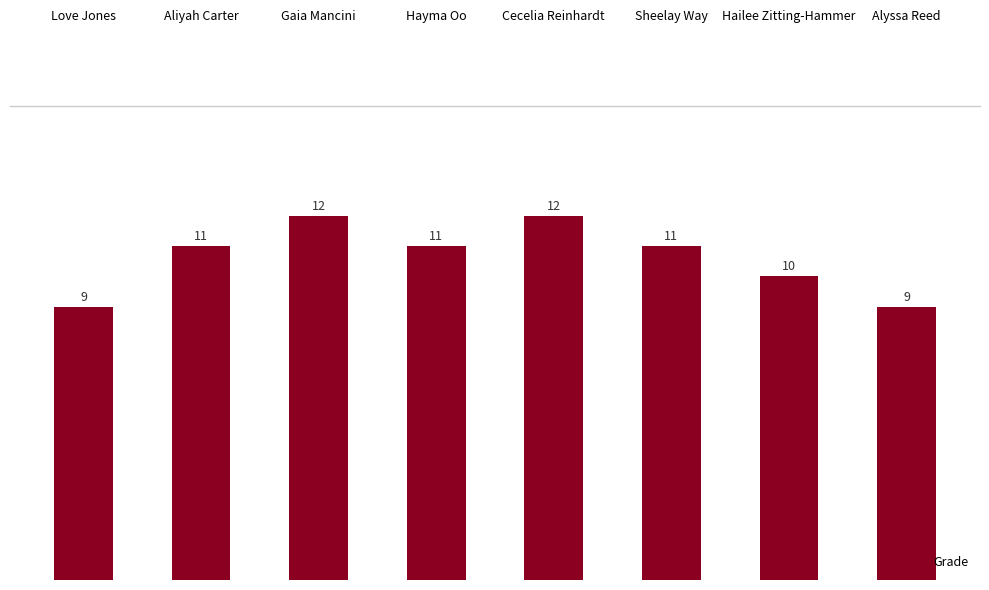

What is the smallest value displayed?

9